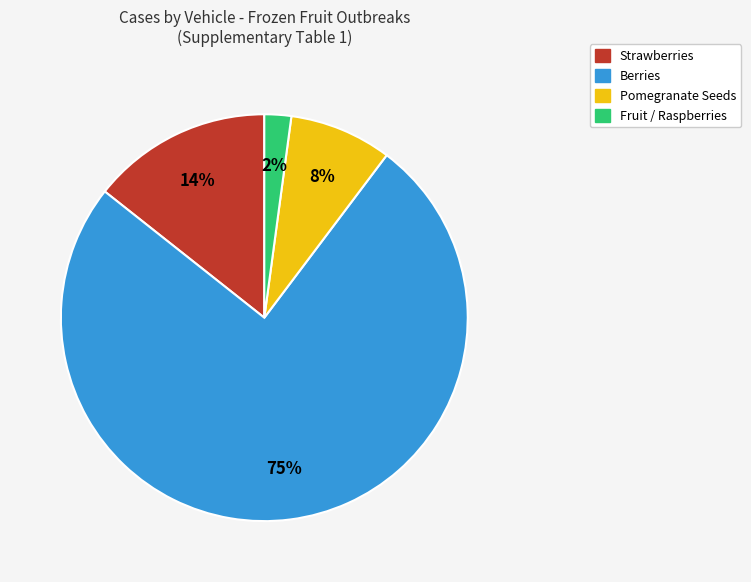

Is there a majority slice in this chart?

Yes